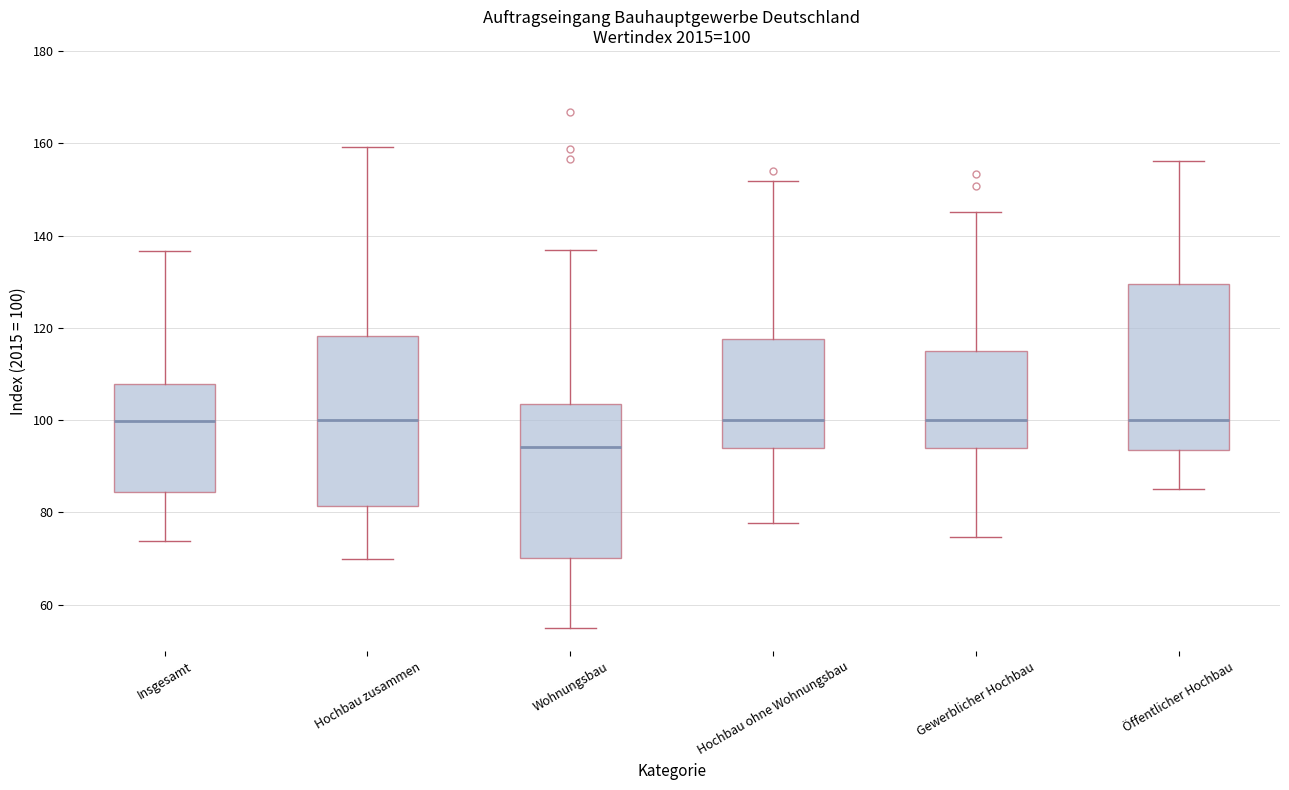

Which box's median line is the lowest?

Wohnungsbau